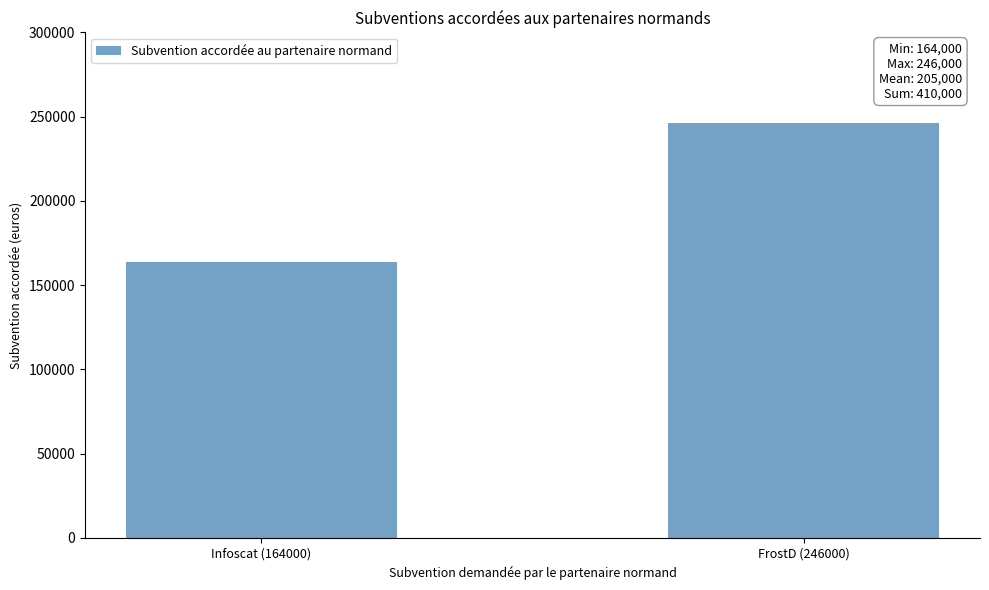

Read the value at Infoscat (164000), to the nearest 50.

164000